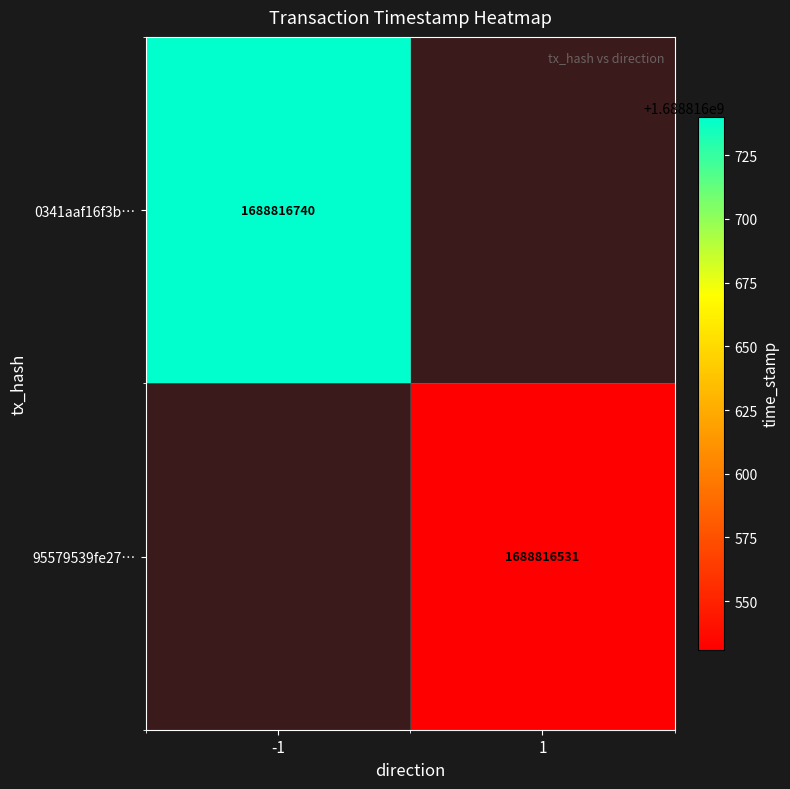

Reading left to right, extract all data points from this chart.

0341aaf16f3bacc2e76c1d9014fbebdae6e8a8d: -1	1688816740
95579539fe27e41f7676a85037df55d8f47403f: 1	1688816531